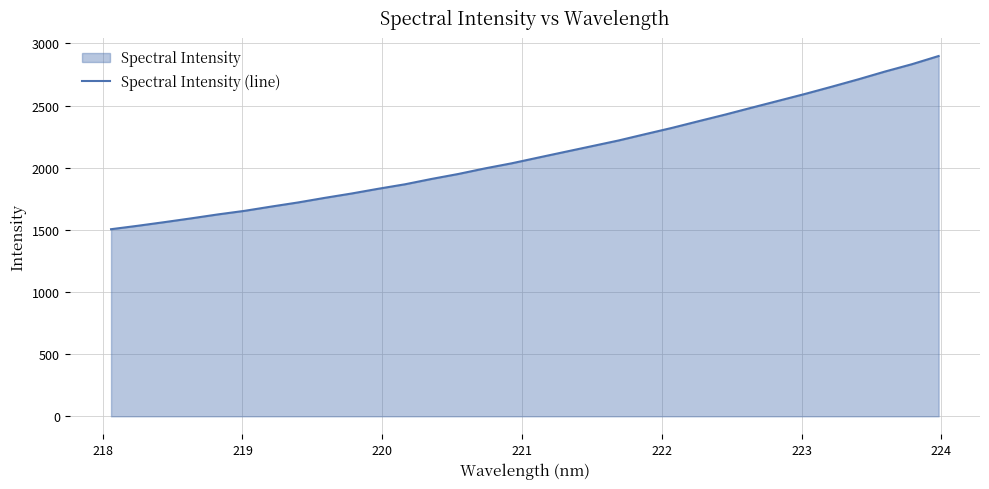

What is the difference between the maximum and minimum values?

1393.4